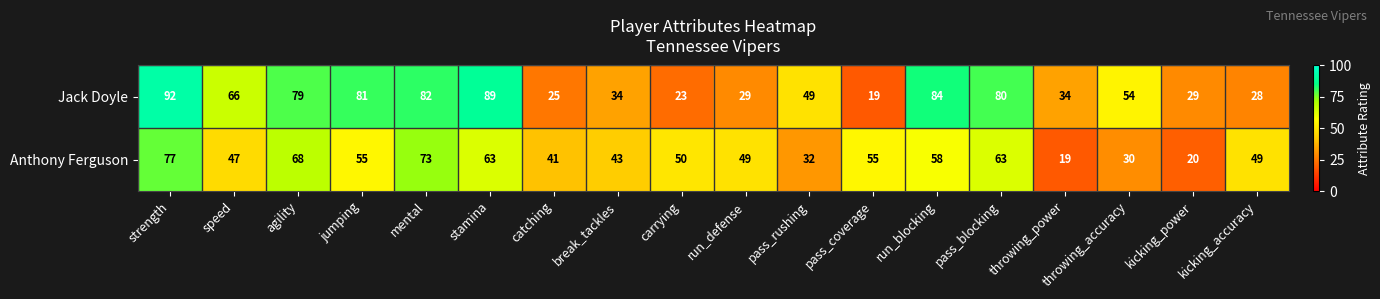

How many data points does each series have?

18